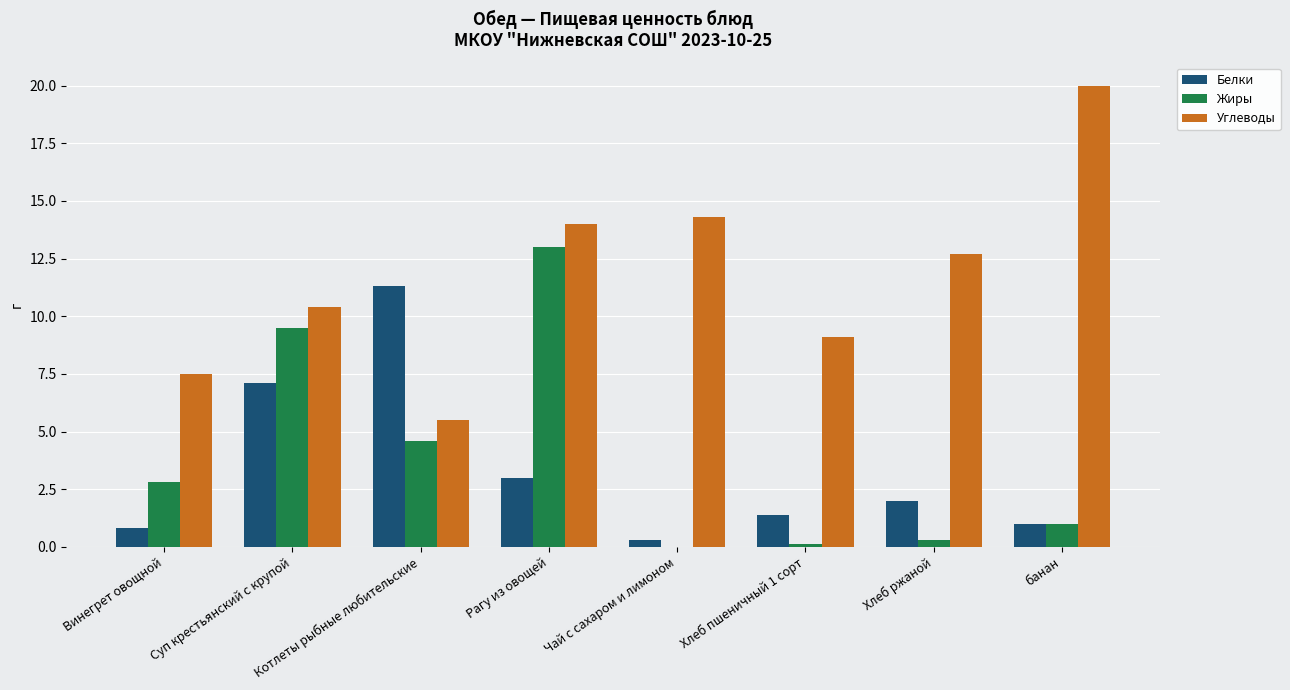

Read the Белки value at Котлеты рыбные любительские.

11.3